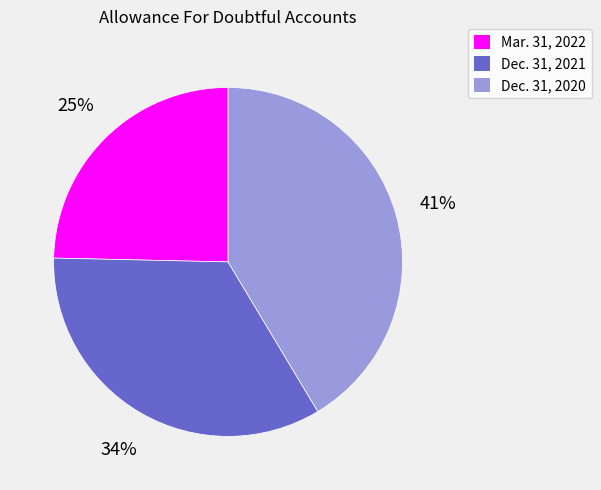

How many segments does this pie chart have?

3